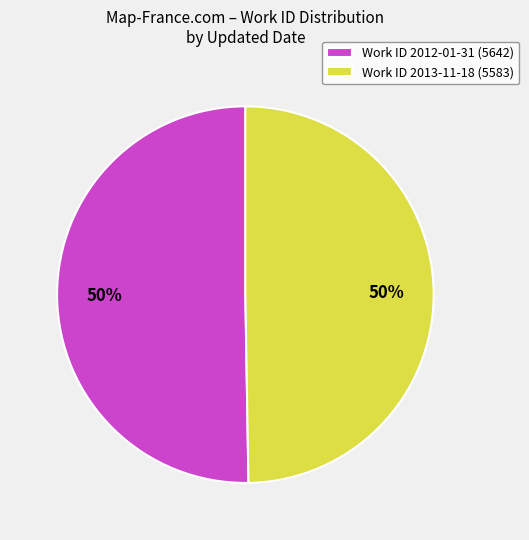

Approximately how many times larger is the value at Work ID 2013-11-18 (5583) compared to Work ID 2012-01-31 (5642)?

1.0